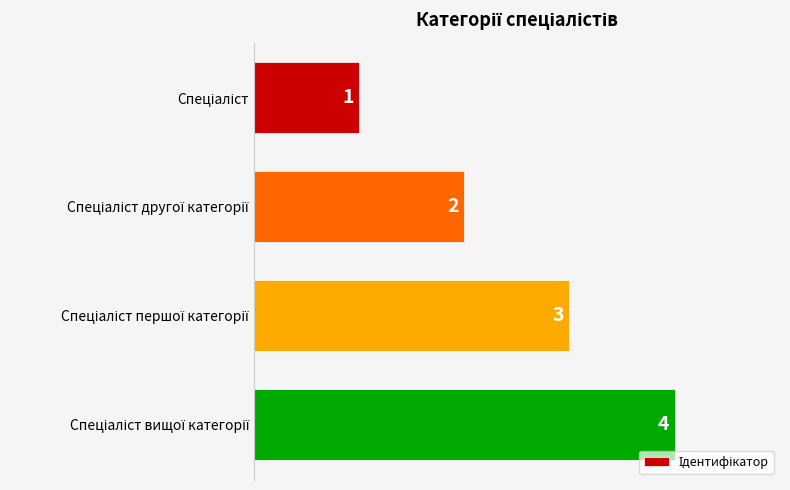

What is the greatest value displayed?

4